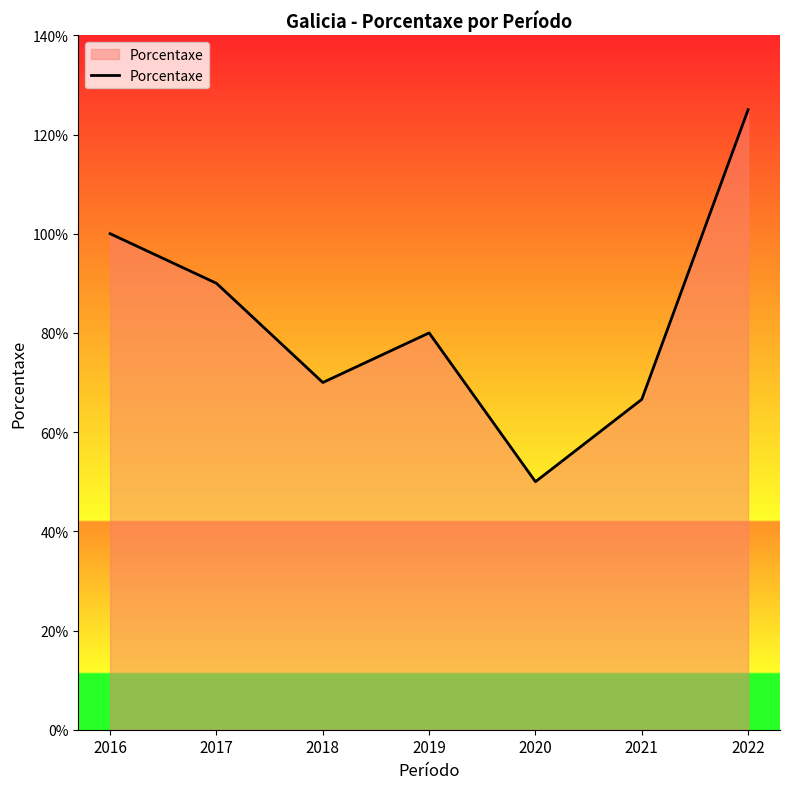

What is the change in value from 2016 to 2019?

-20.0